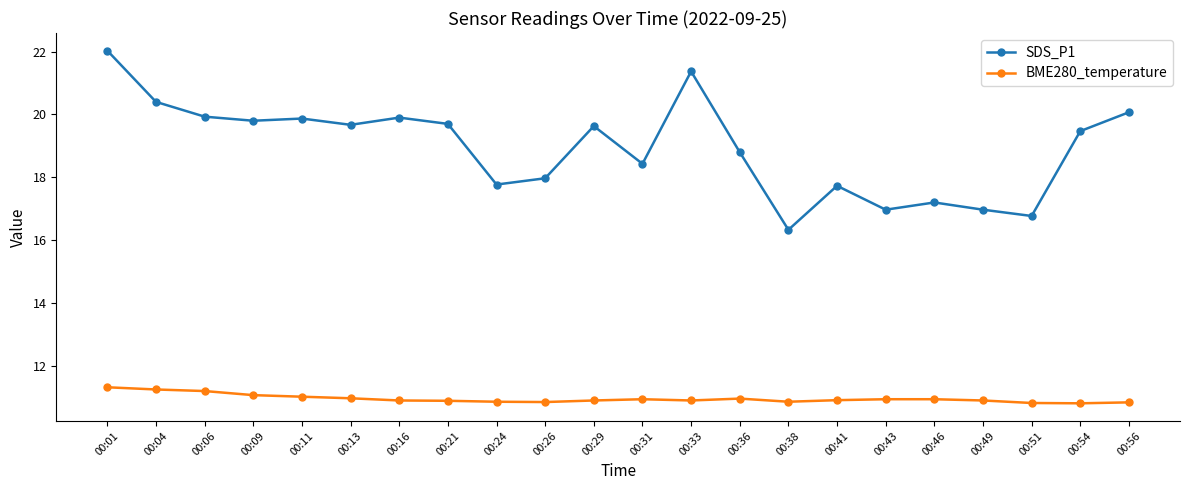

The value of BME280_temperature at 00:01 is 11.3. True or false?

True